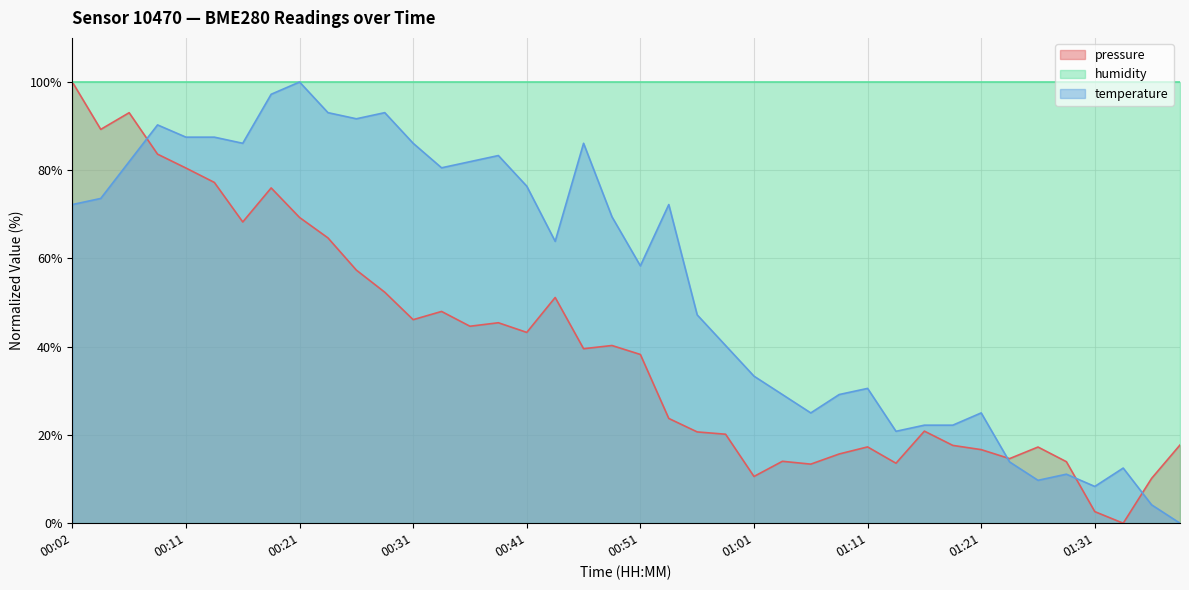

At which label does temperature first exceed 69?

00:02